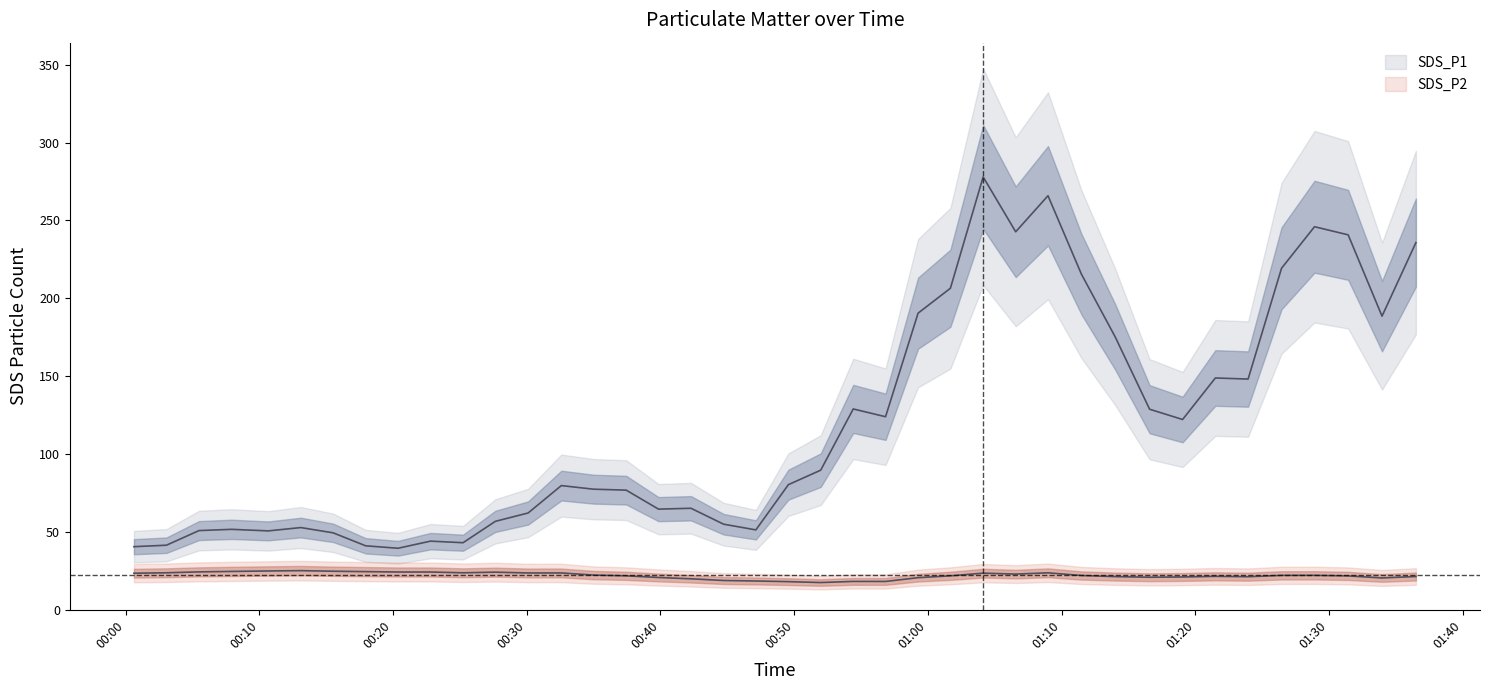

True or false: SDS_P1 and SDS_P2 intersect in this chart.

False